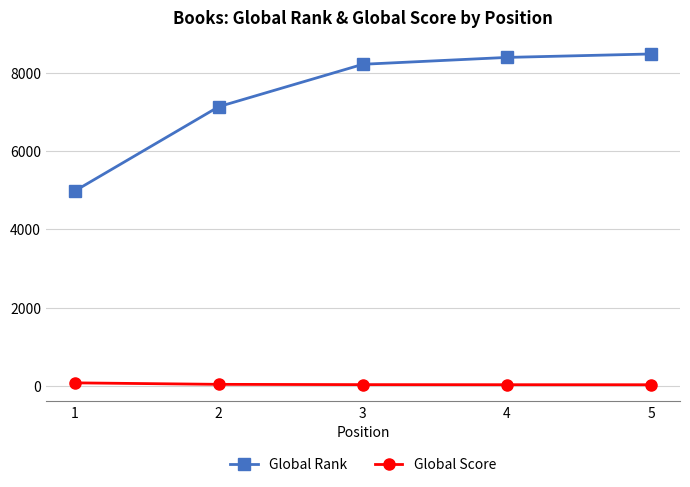

What is the average value of the Global Score series?

48